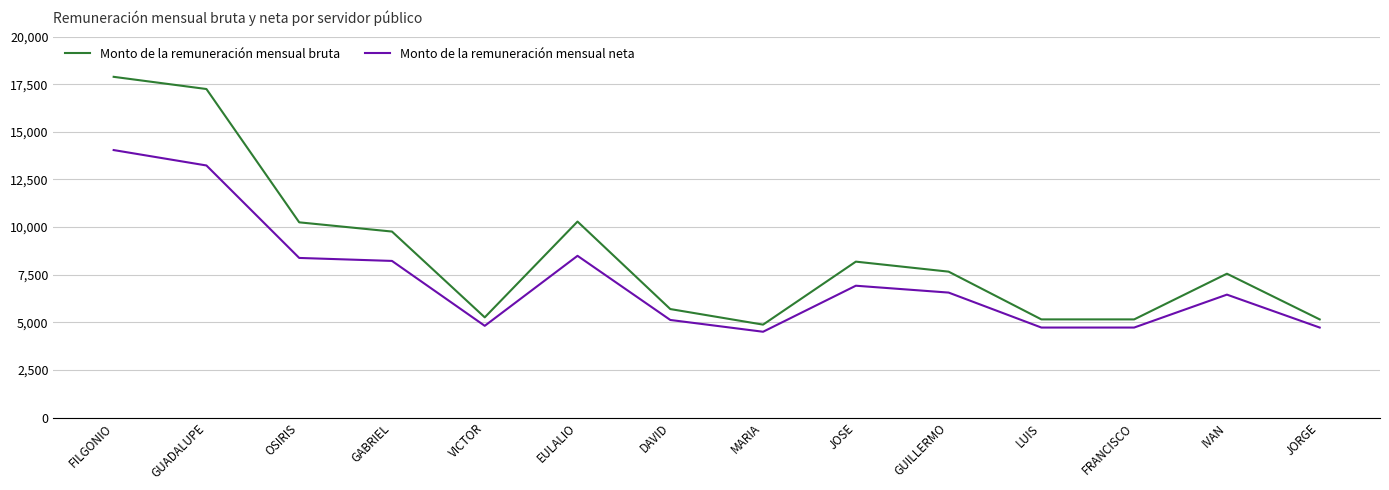

What is the difference between the second highest and second lowest values in the Monto de la remuneración mensual neta series?

8510.5